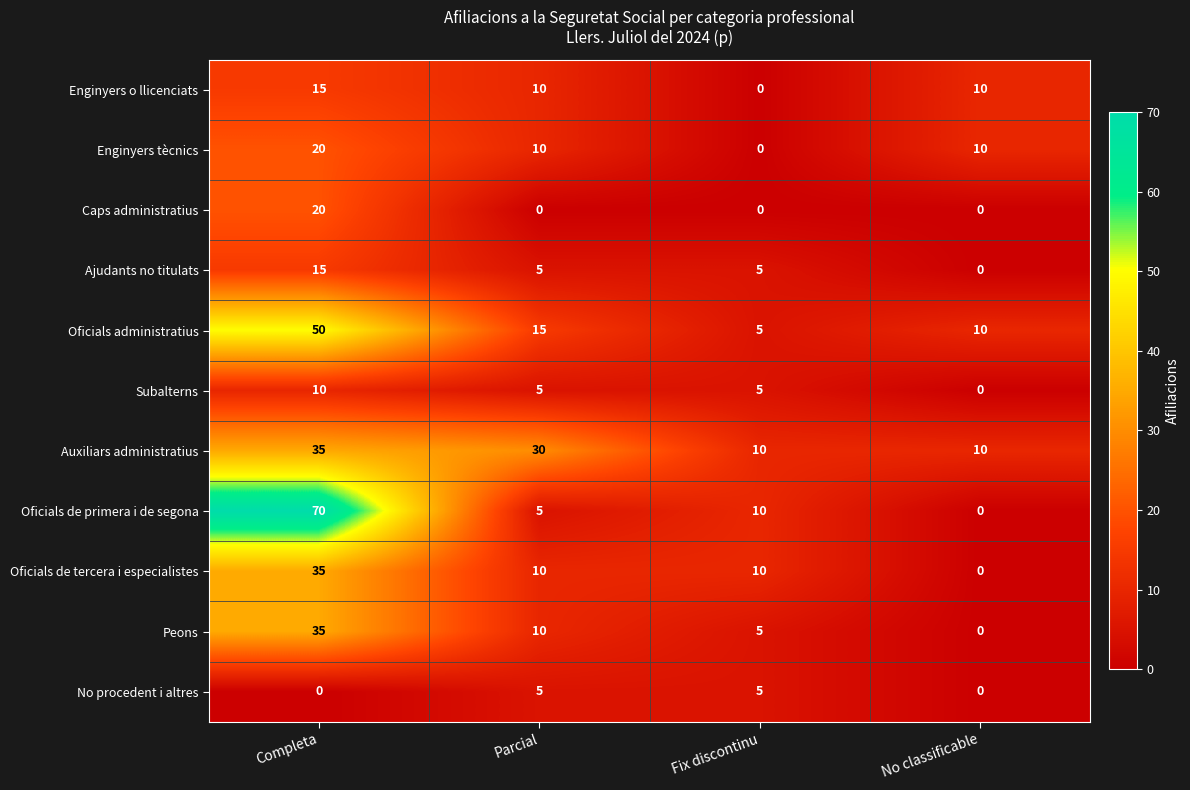

Count the Auxiliars administratius values in the range 10 to 35.

4